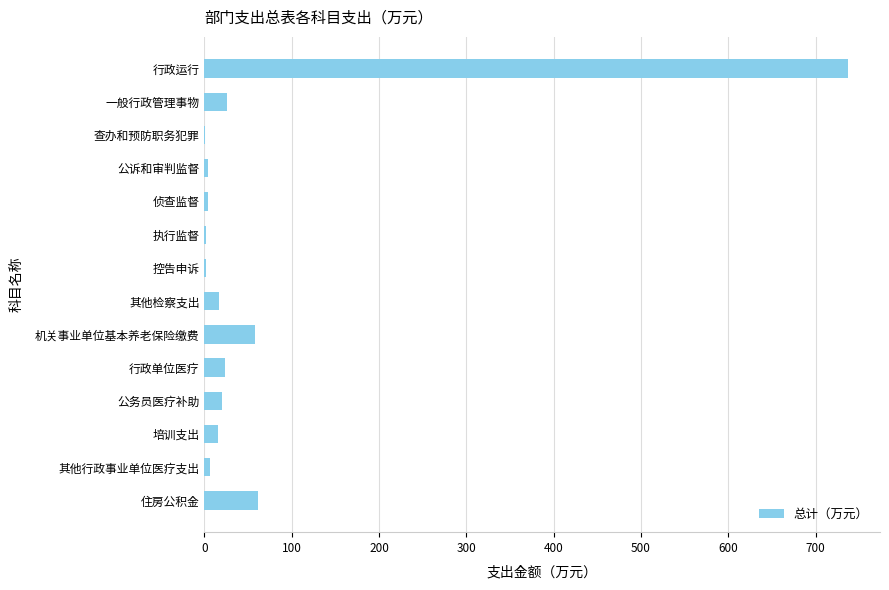

What is the change in value from 公务员医疗补助 to 住房公积金?

+40.3